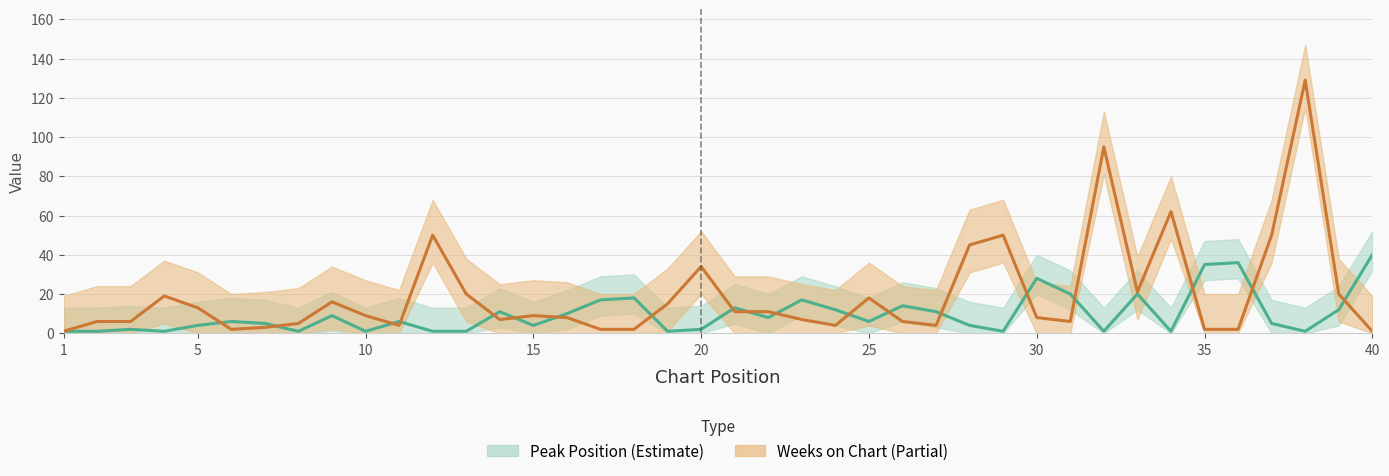

What is the value of the Peak Position point at the 24th from the left?

12